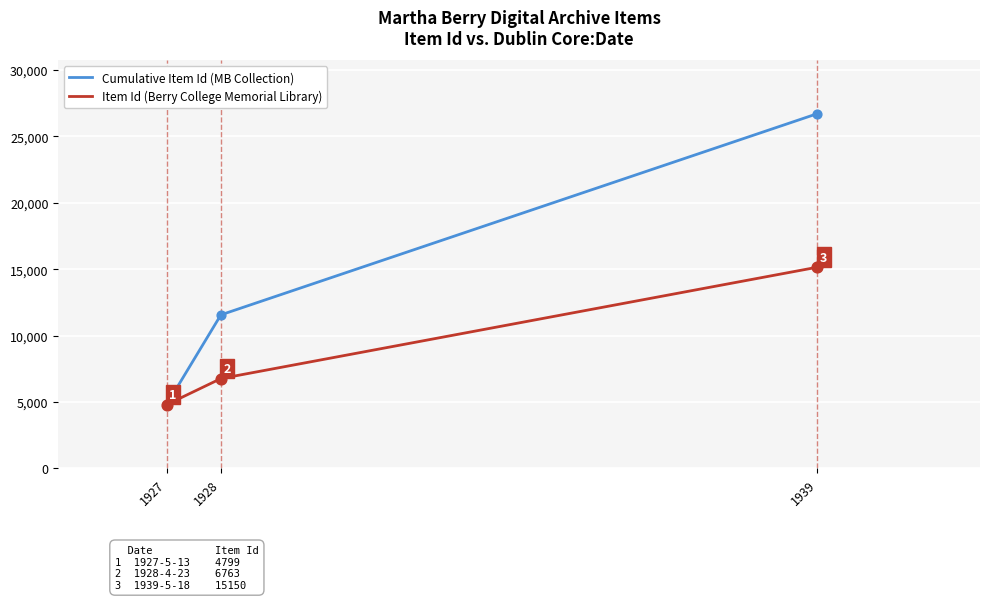

What is the spread (max minus min) of values at 1928?

4799